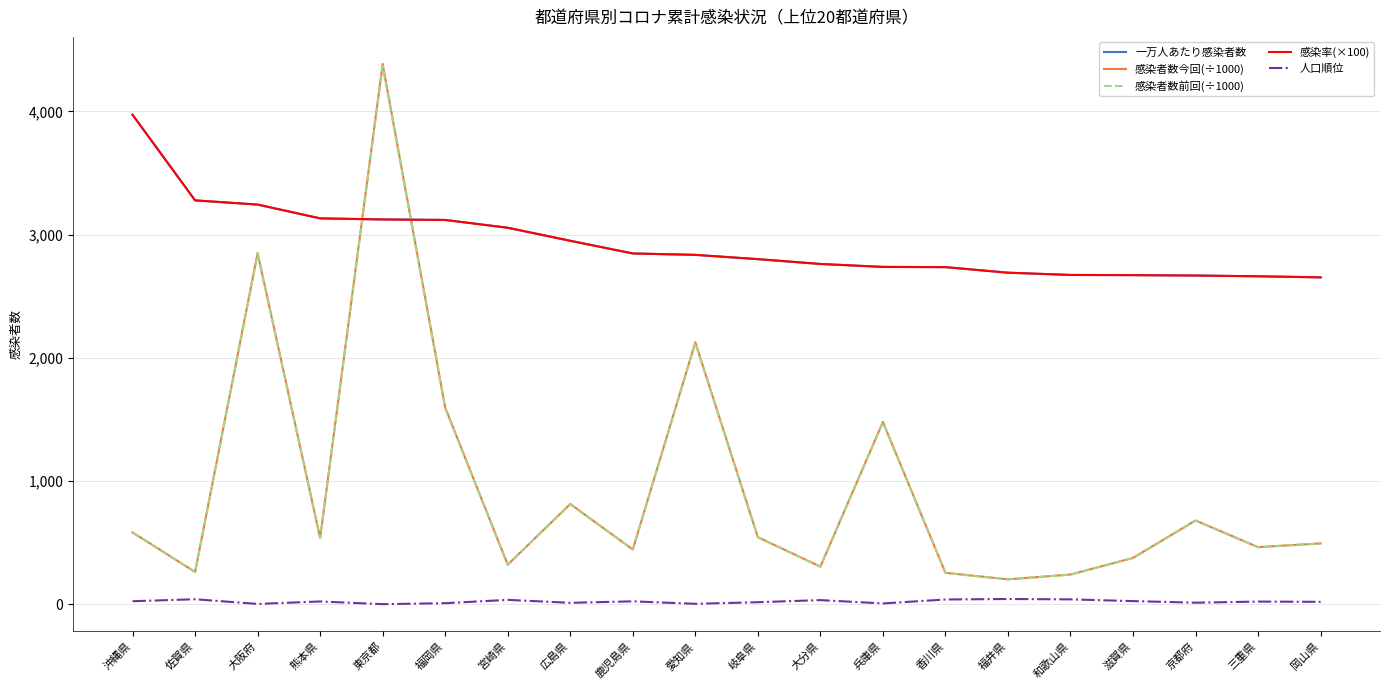

At which category is the sum across all series the highest?

東京都